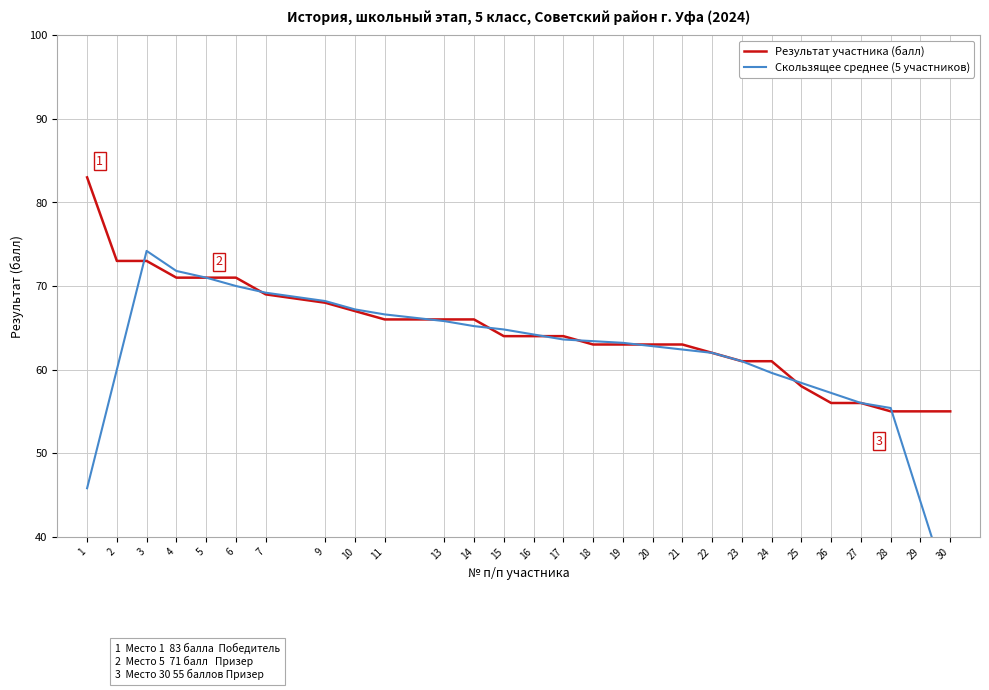

What are all the series names shown in the legend?

Результат участника (балл), Скользящее среднее (5 участников)